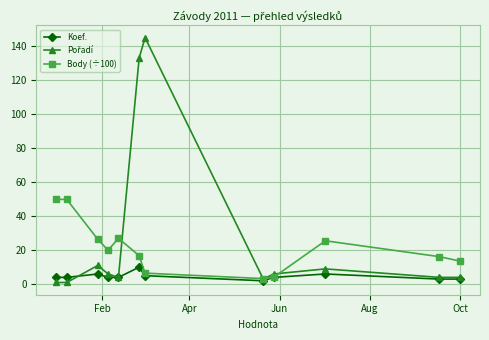

At how many categories does at least one series exceed 48?

4